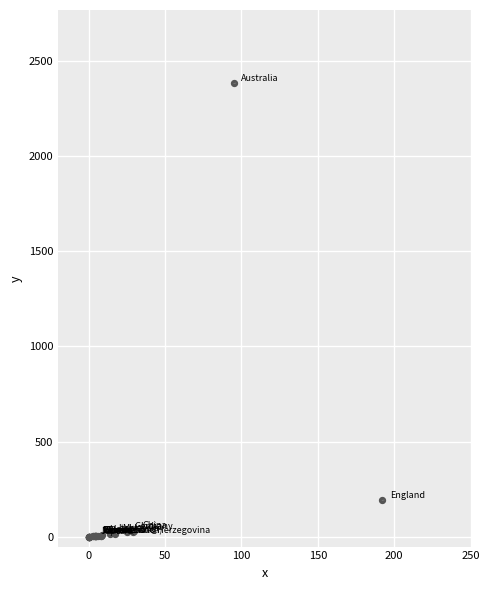

What Y value in the scatter plot is closest to 1190?

192